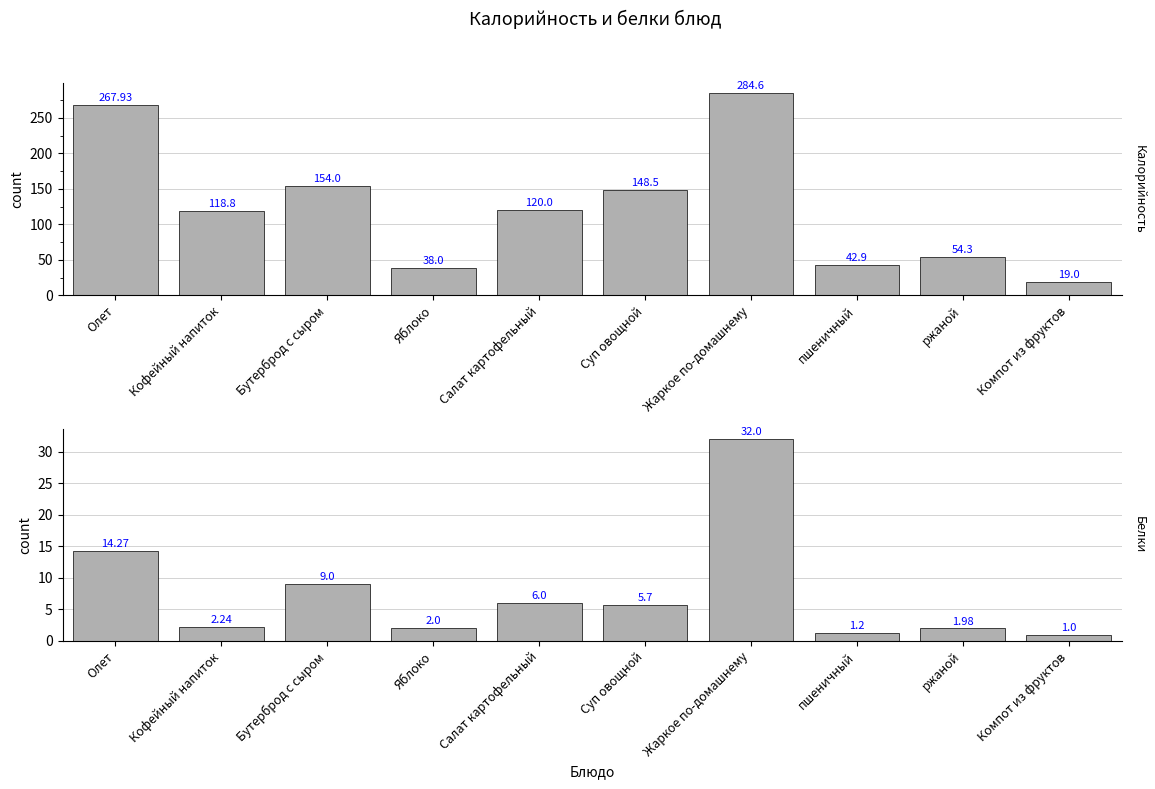

What is the value of the Калорийность bar at the 5th from the left?

120.0